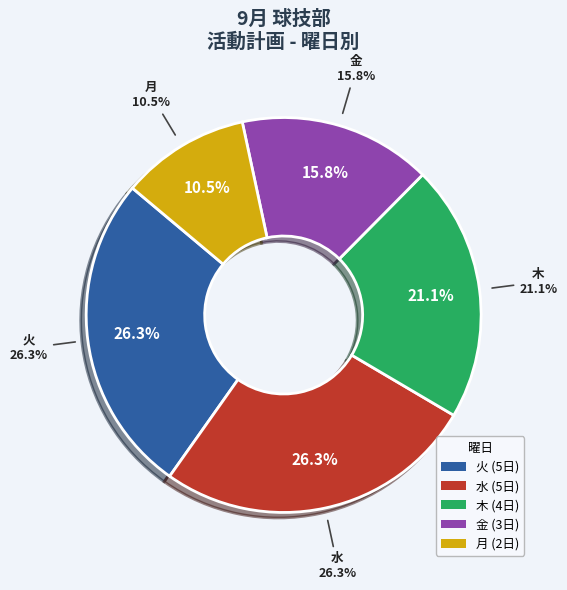

Is it true that 金 is 1% of the pie?

False